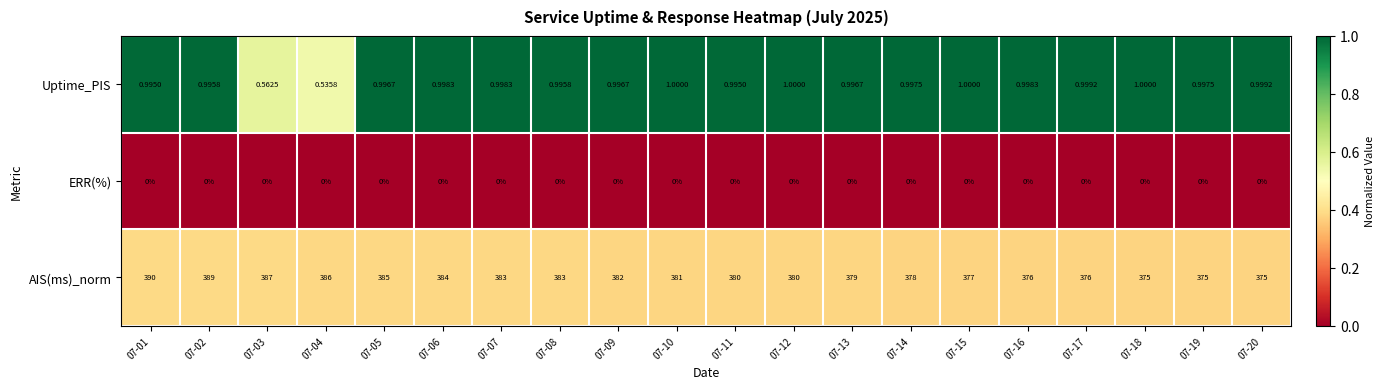

Which series has the largest range (max minus min)?

AIS(ms)_norm